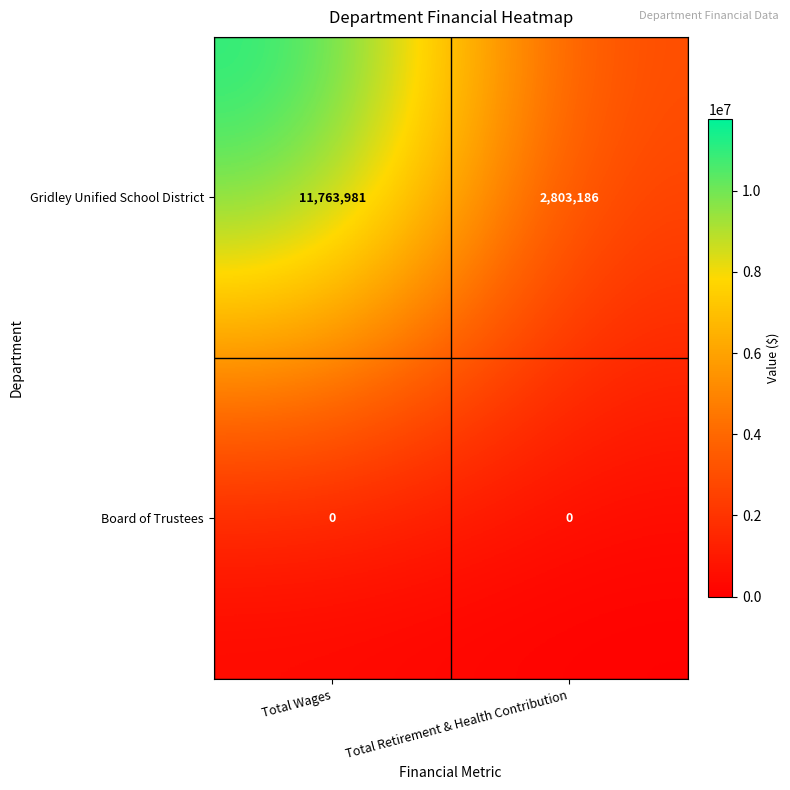

What is the greatest value displayed?

11763981